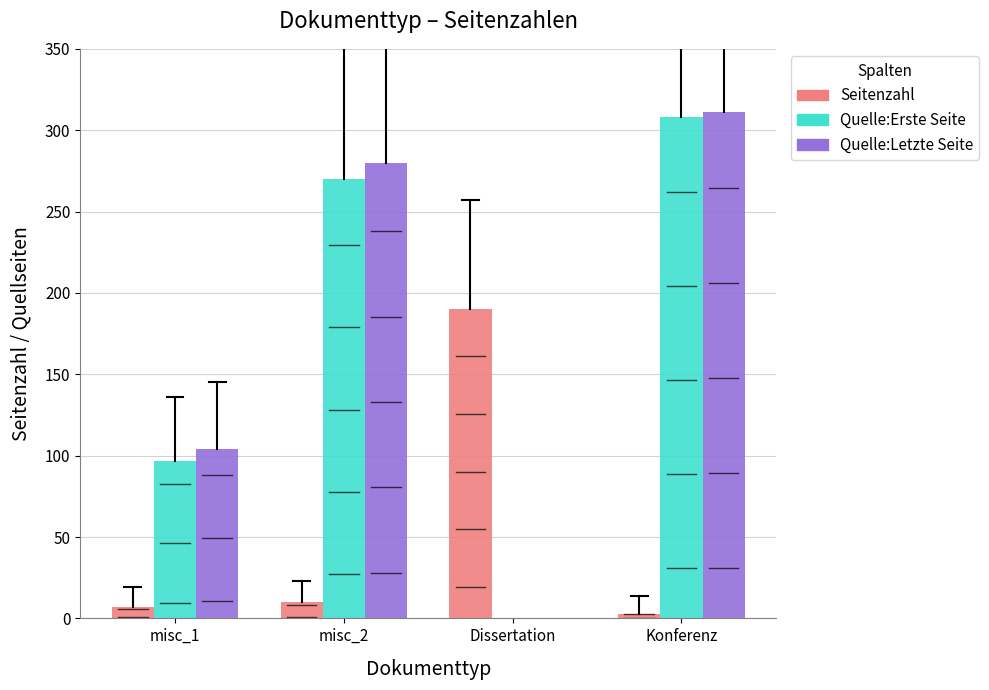

Where is Quelle:Erste Seite nearest to the value 154?

misc_1